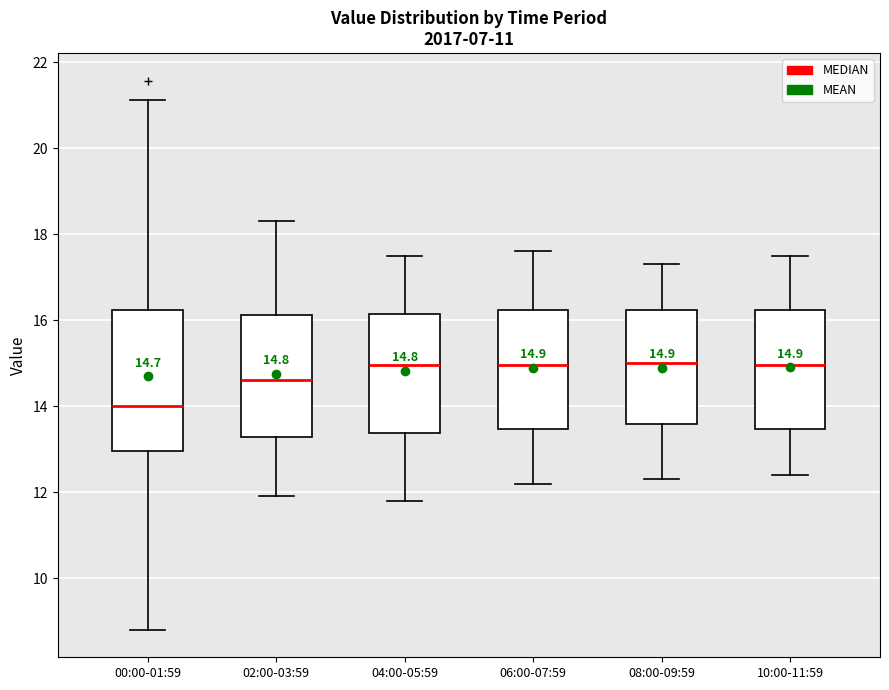

Comparing the boxes themselves (not the whiskers), which one is the tallest?

00:00-01:59